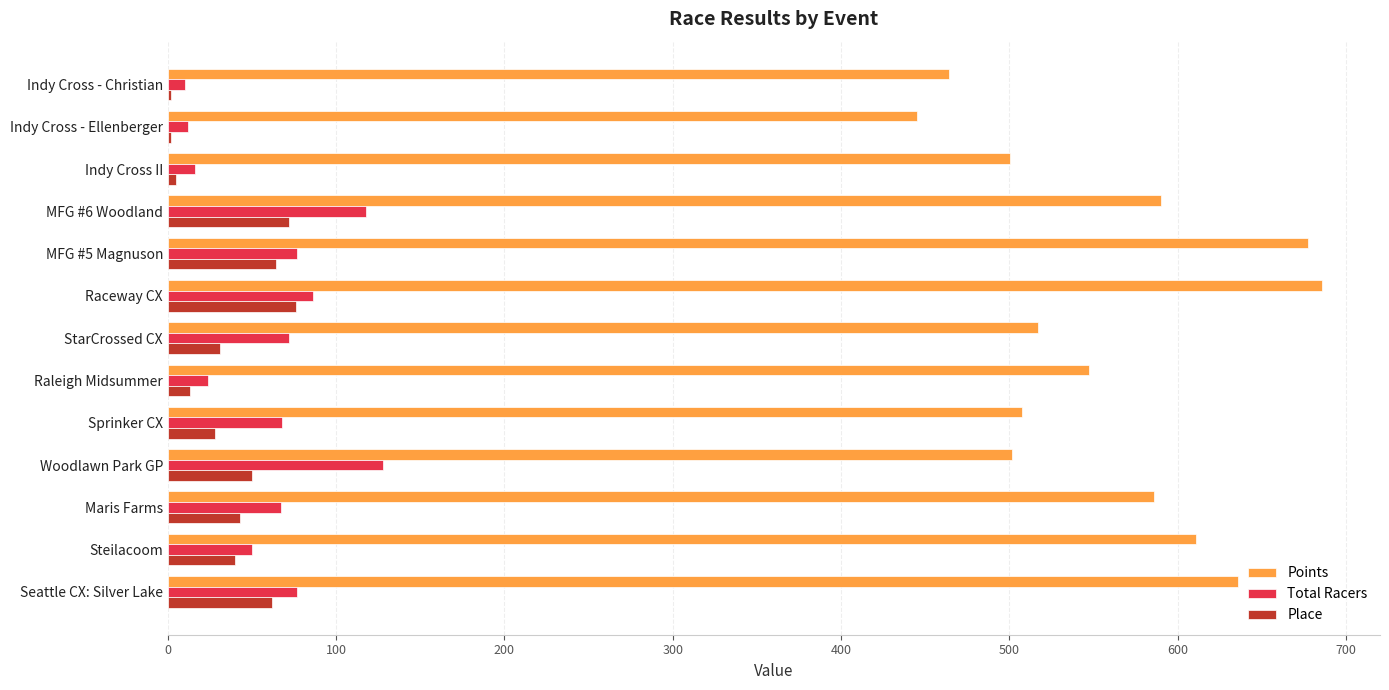

What is the greatest value displayed?

685.9